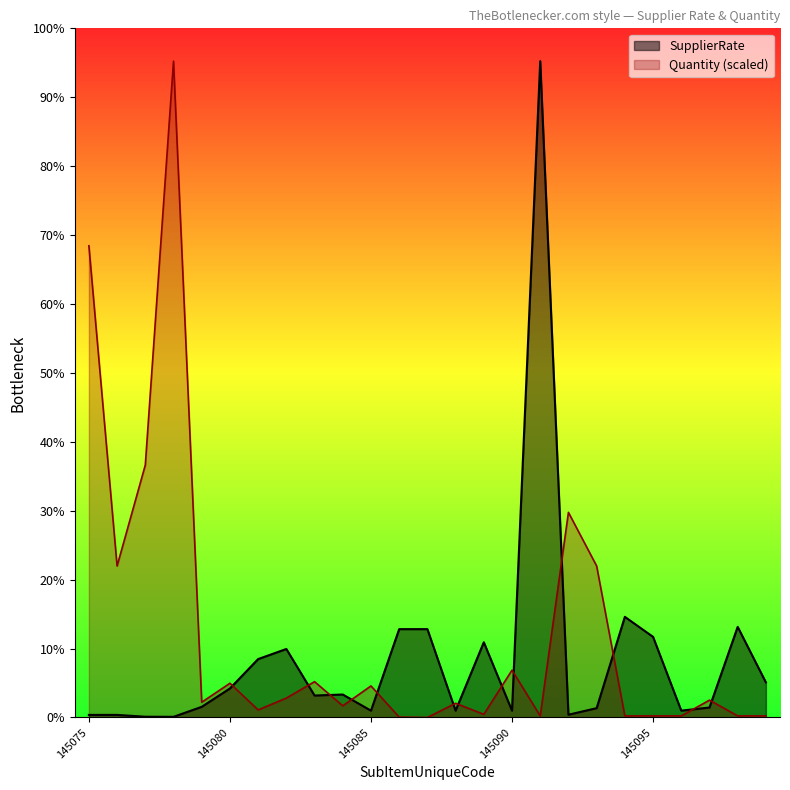

Rank the categories by SupplierRate value from lowest to highest.

145078, 145077, 145075, 145076, 145092, 145085, 145088, 145090, 145096, 145093, 145097, 145079, 145083, 145084, 145080, 145099, 145081, 145082, 145089, 145095, 145086, 145087, 145098, 145094, 145091